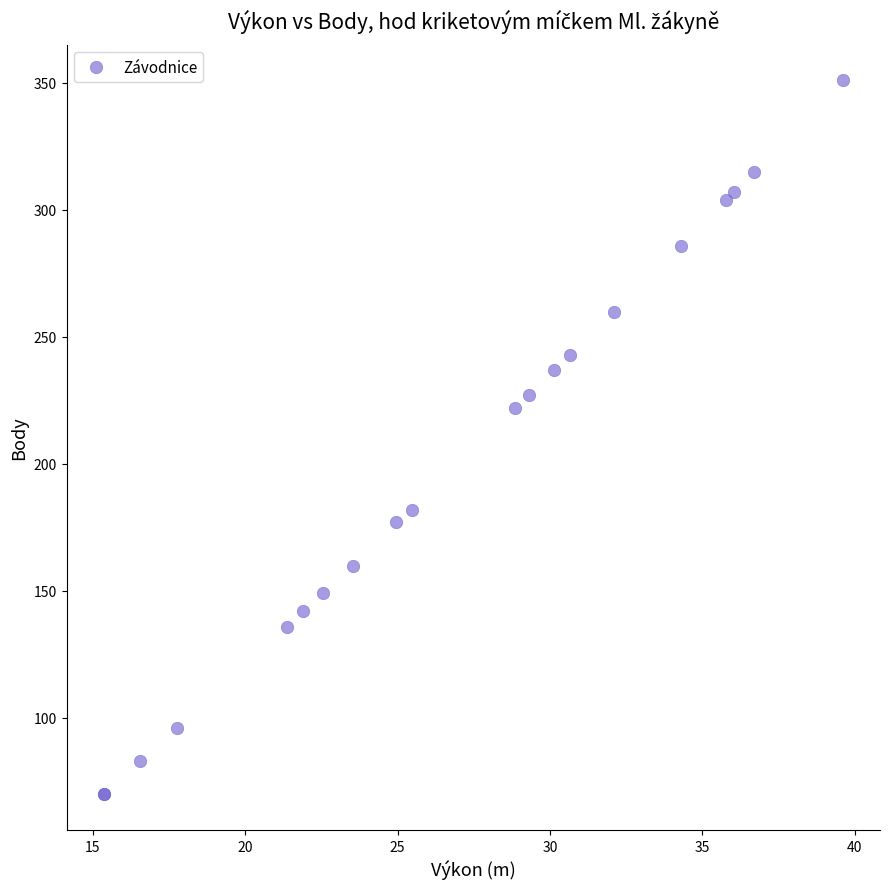

What Y value in the scatter plot is closest to 210?

222